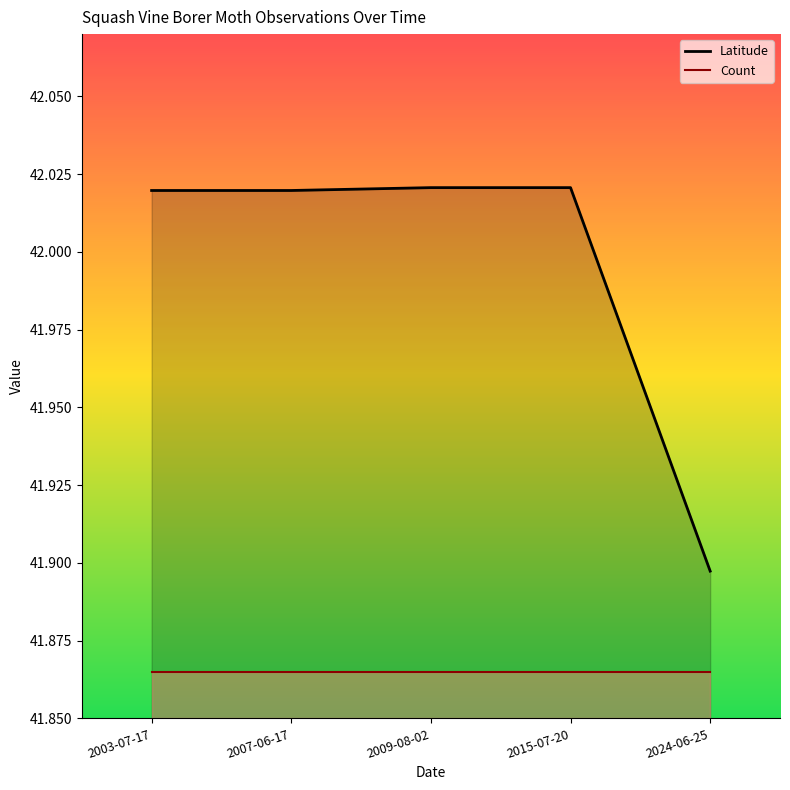

Reading left to right, what are all the values shown in this chart?

2003-07-17=42.0	2007-06-17=42.0	2009-08-02=42.0	2015-07-20=42.0	2024-06-25=41.9